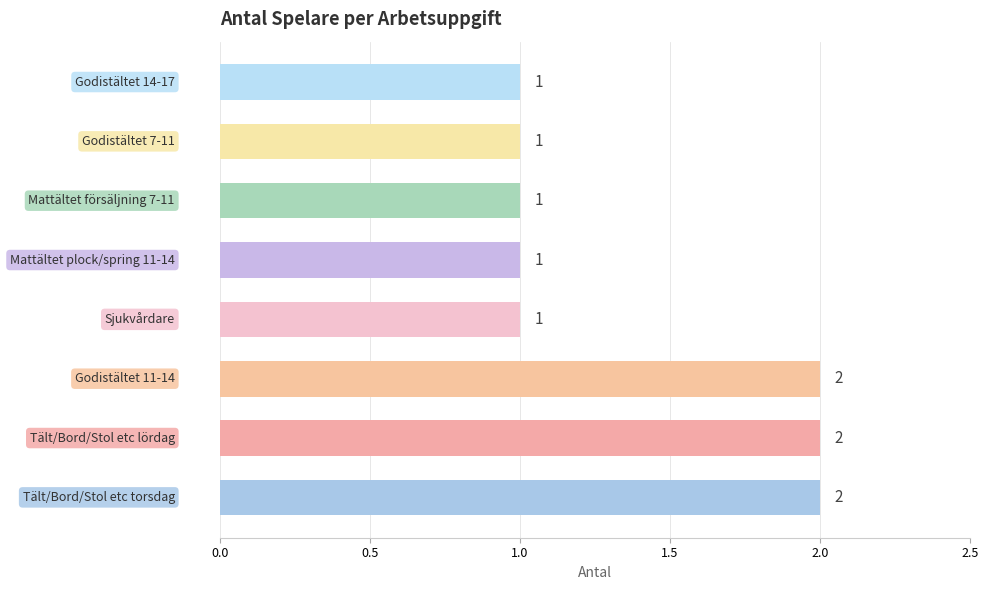

What is the sum of all values?

11